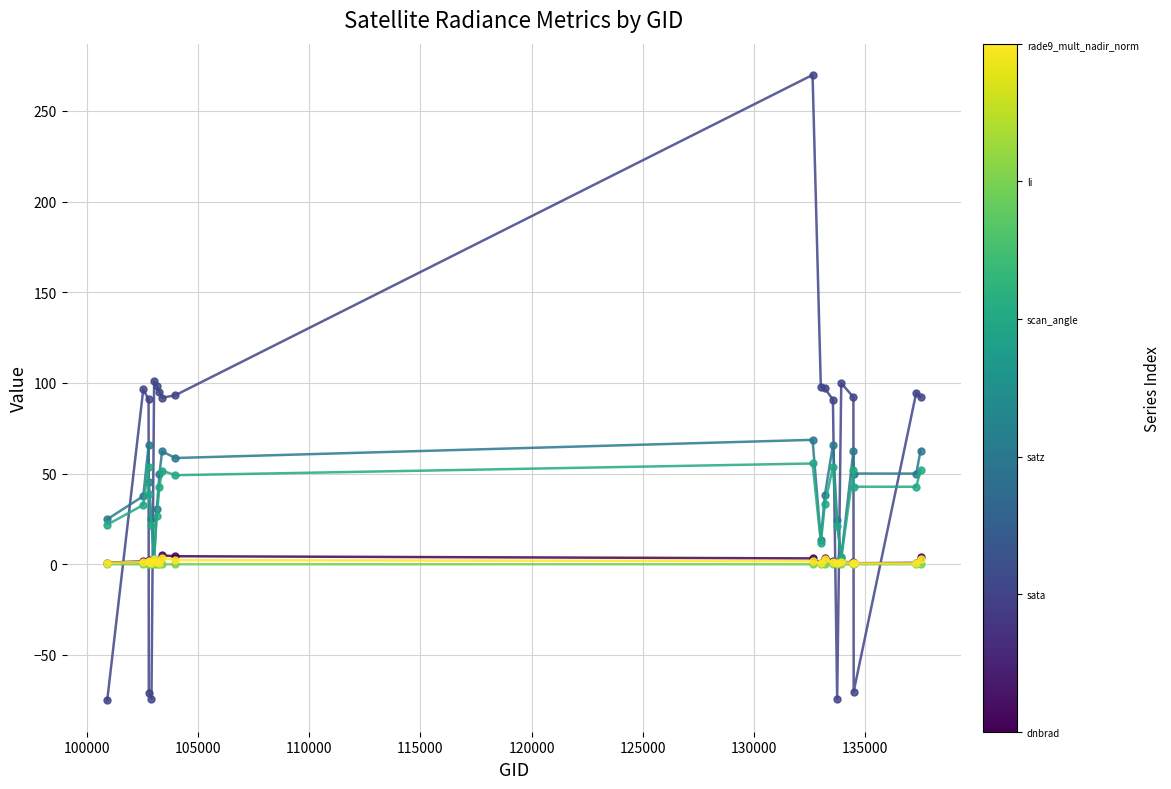

What is the minimum value shown in the chart?

-75.1